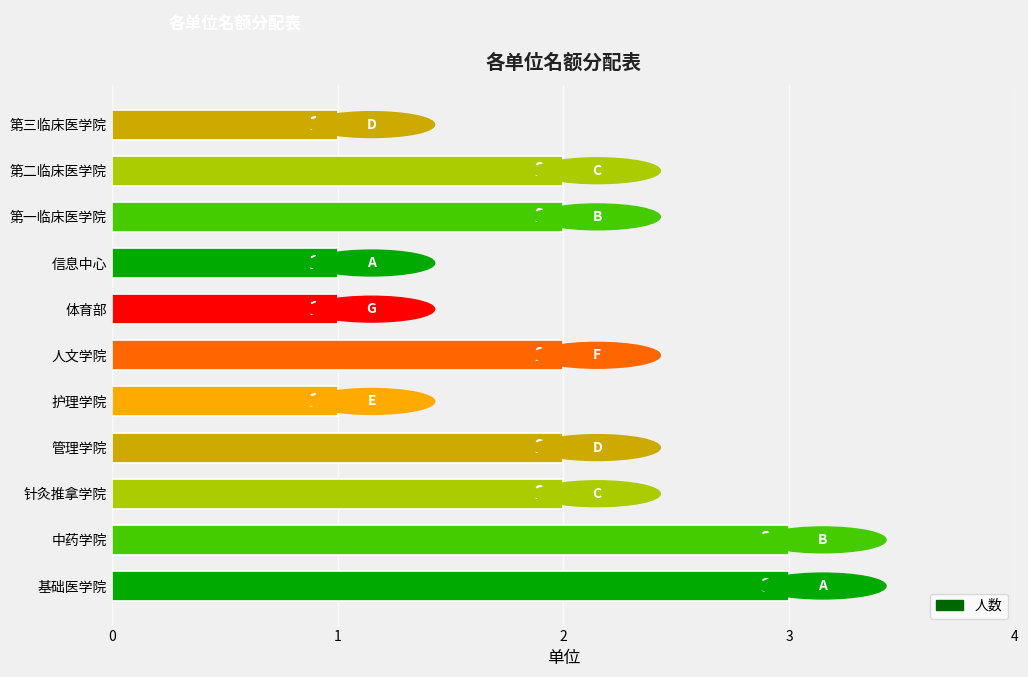

How many categories are shown in the chart?

11